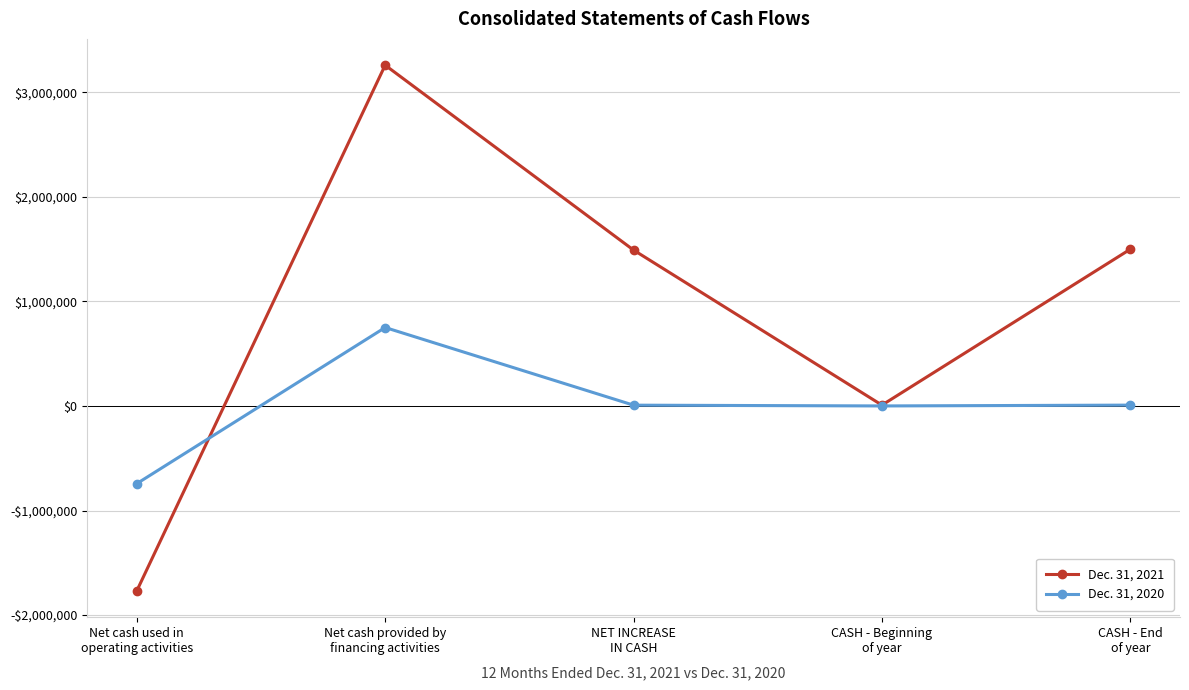

What are all the series names shown in the legend?

Dec. 31, 2021, Dec. 31, 2020